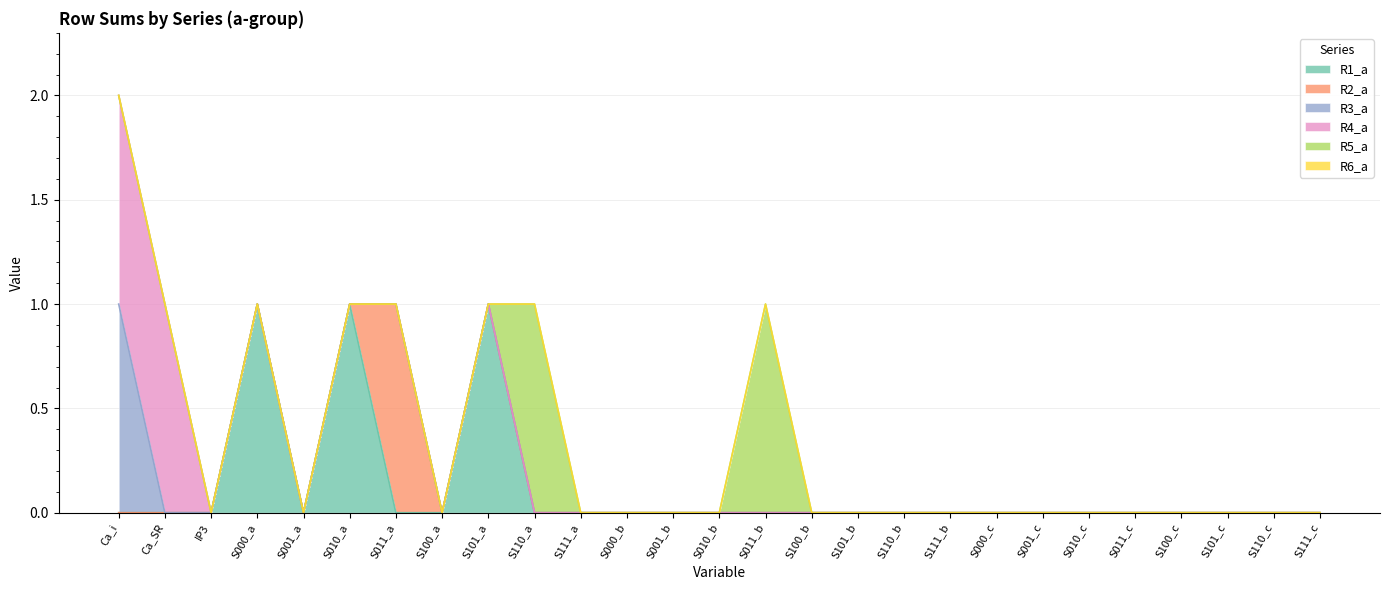

Between S001_a and S001_b, which is larger?

S001_a